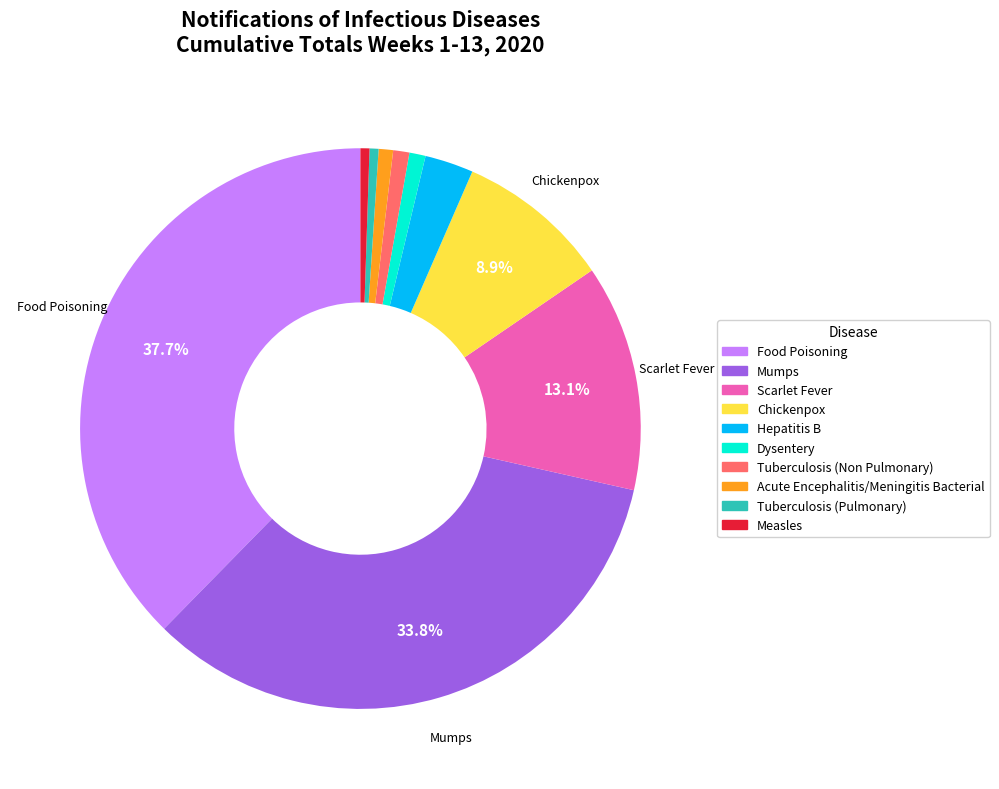

What is the largest slice in the pie chart?

Food Poisoning